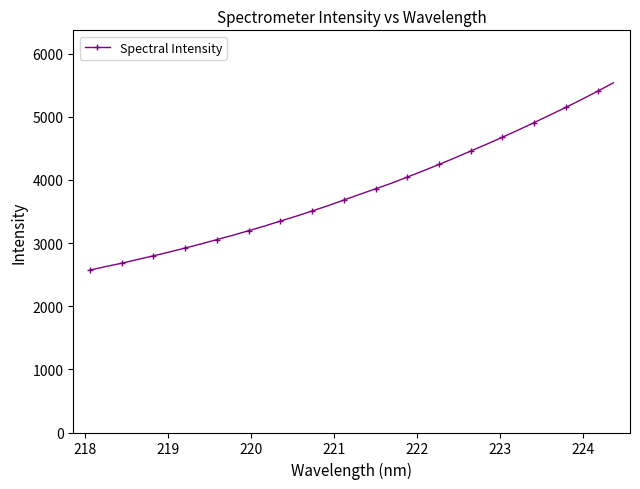

What is the maximum value shown in the chart?

5538.6